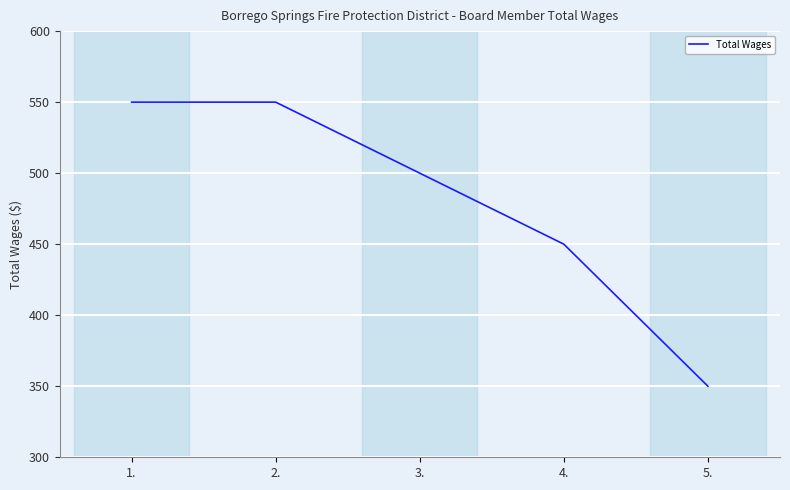

How many values are below 500?

2